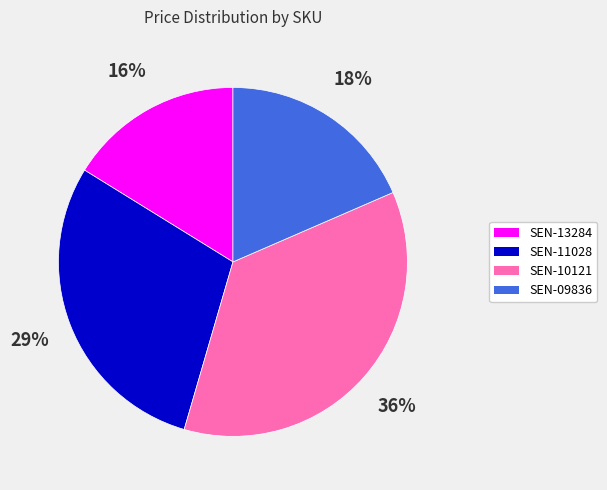

What percentage is the SEN-13284 slice, to the nearest percent?

16%